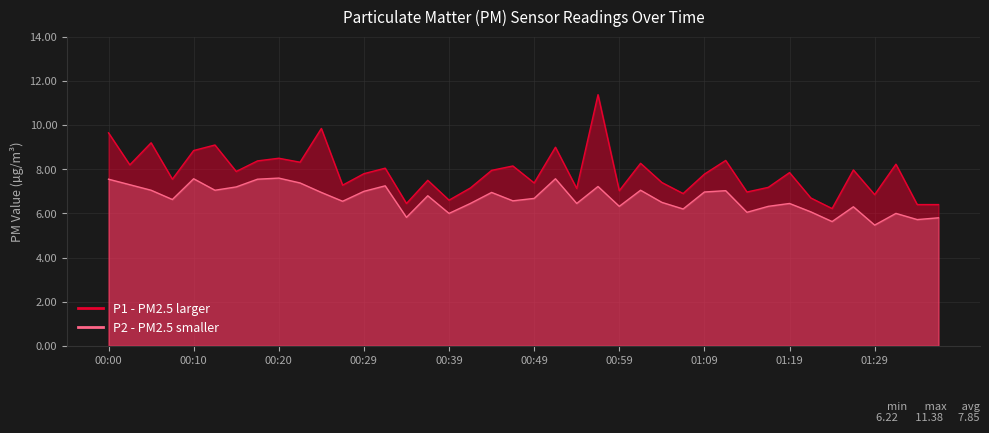

List the series in order of their overall mean, highest first.

P1, P2